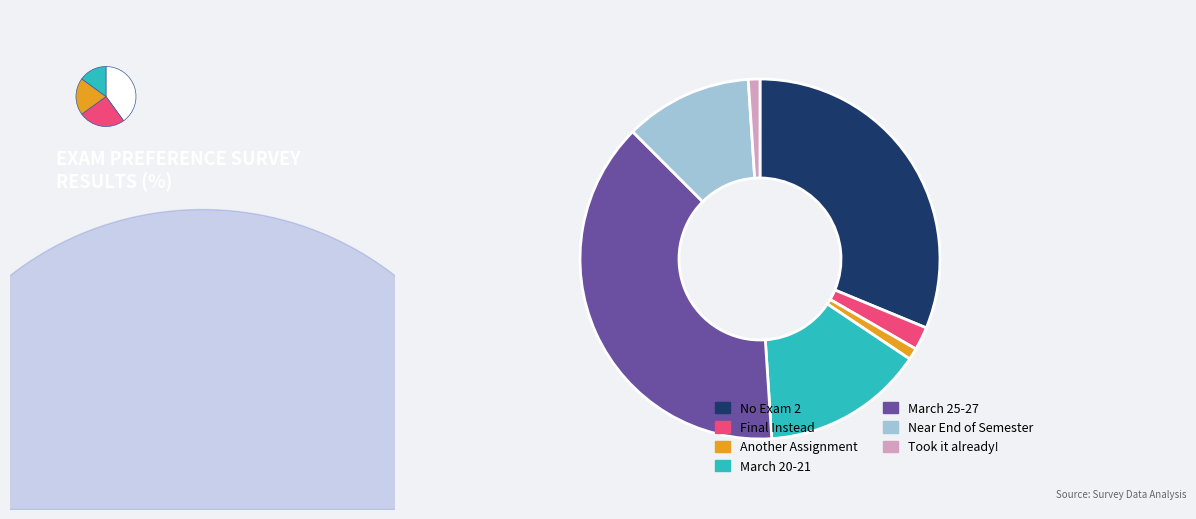

What is the smallest slice in the pie chart?

Another Assignment